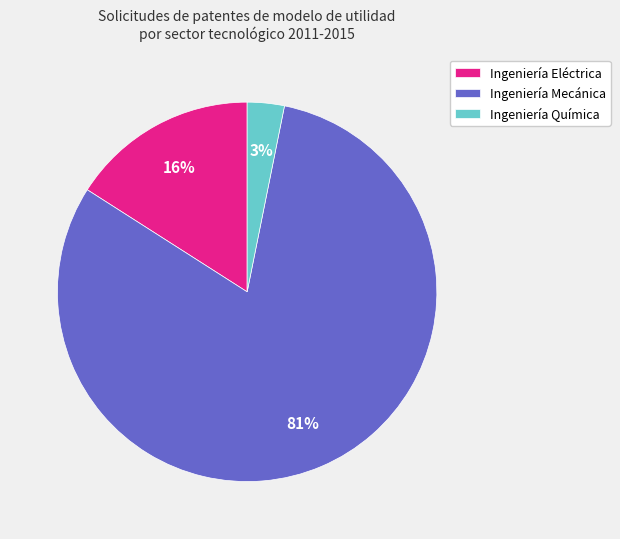

To the nearest percent, what is the combined percentage of Ingeniería Eléctrica and Ingeniería Química?

19%